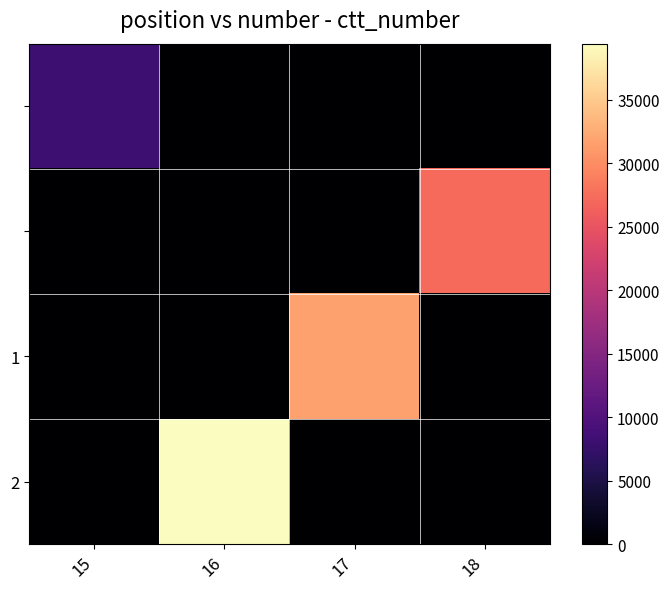

Which series has the largest range (max minus min)?

2